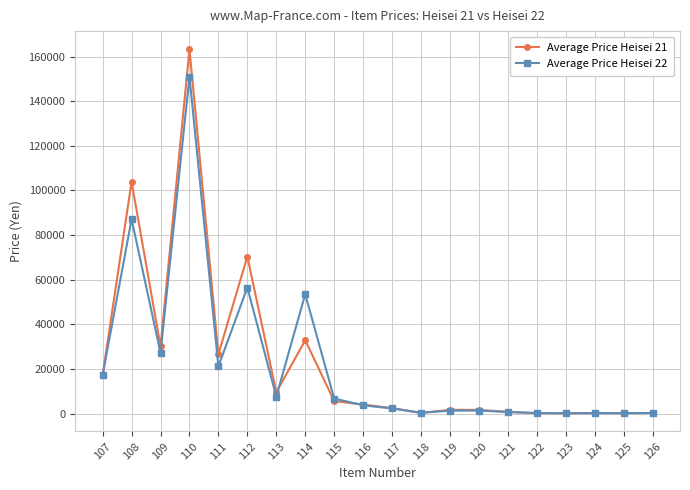

Is this an area chart (filled region under the line)?

No